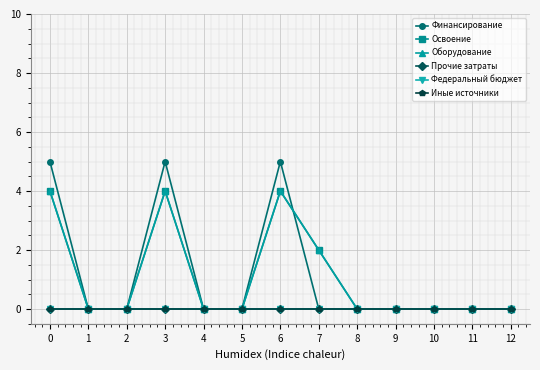

Is this an area chart (filled region under the line)?

No